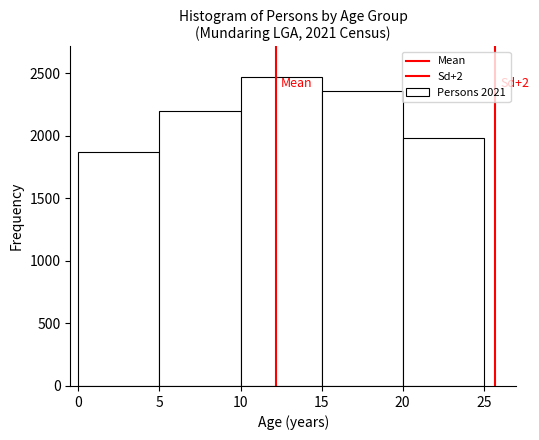

Which range on the x-axis has the tallest bar?

10 to 15